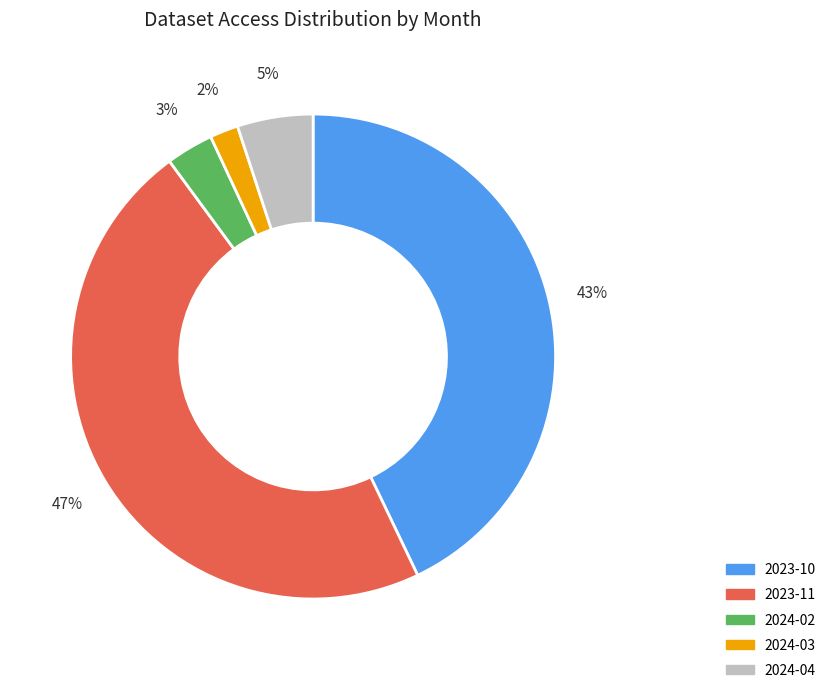

Does any single category account for the majority?

No